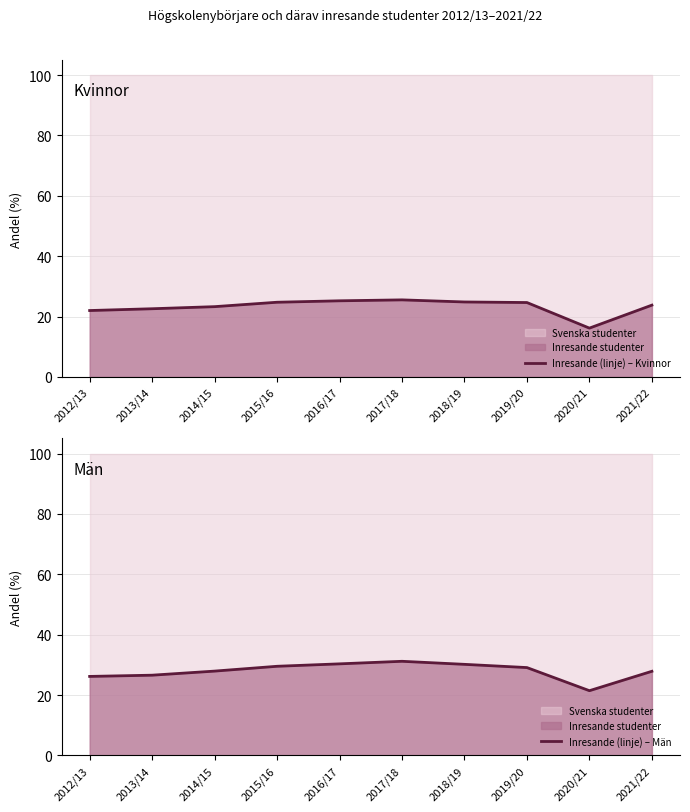

True or false: Inresande (linje) – Kvinnor and Inresande (linje) – Män cross at least once.

False